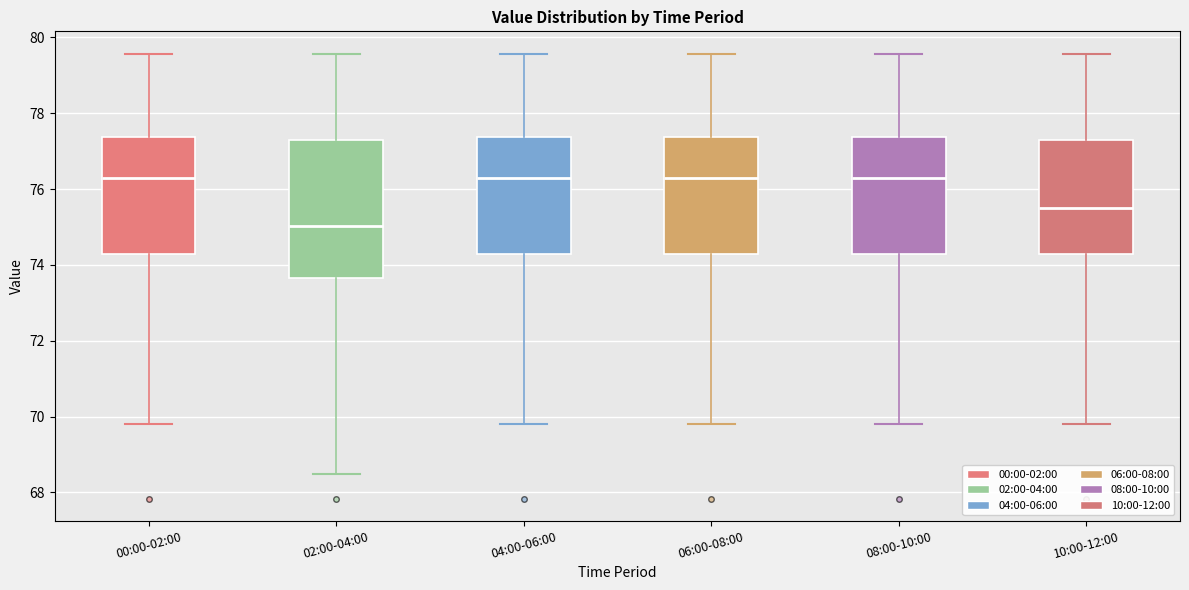

Comparing the boxes themselves (not the whiskers), which one is the tallest?

02:00-04:00